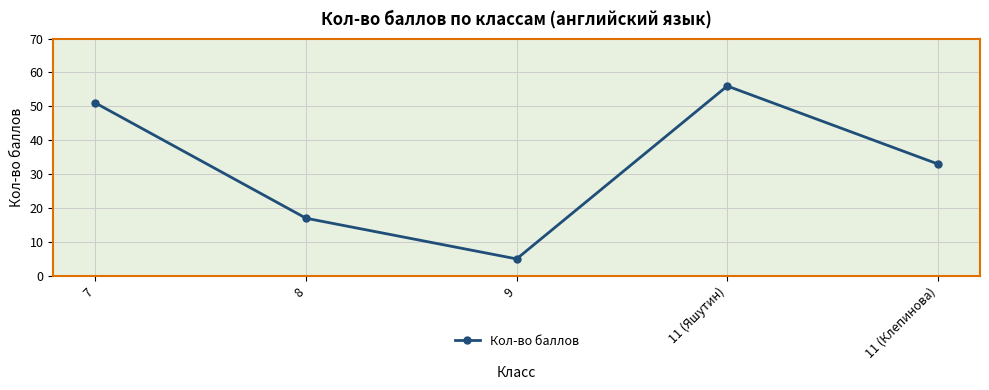

What is the difference between the second highest and minimum values?

46